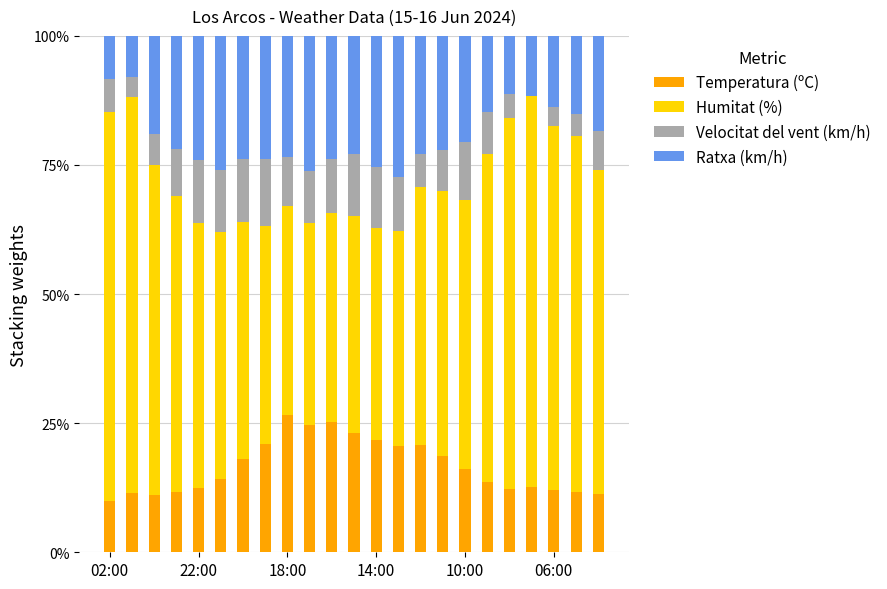

Rank the series by their maximum value, from highest to lowest.

Humitat (%), Ratxa (km/h), Temperatura (ºC), Velocitat del vent (km/h)